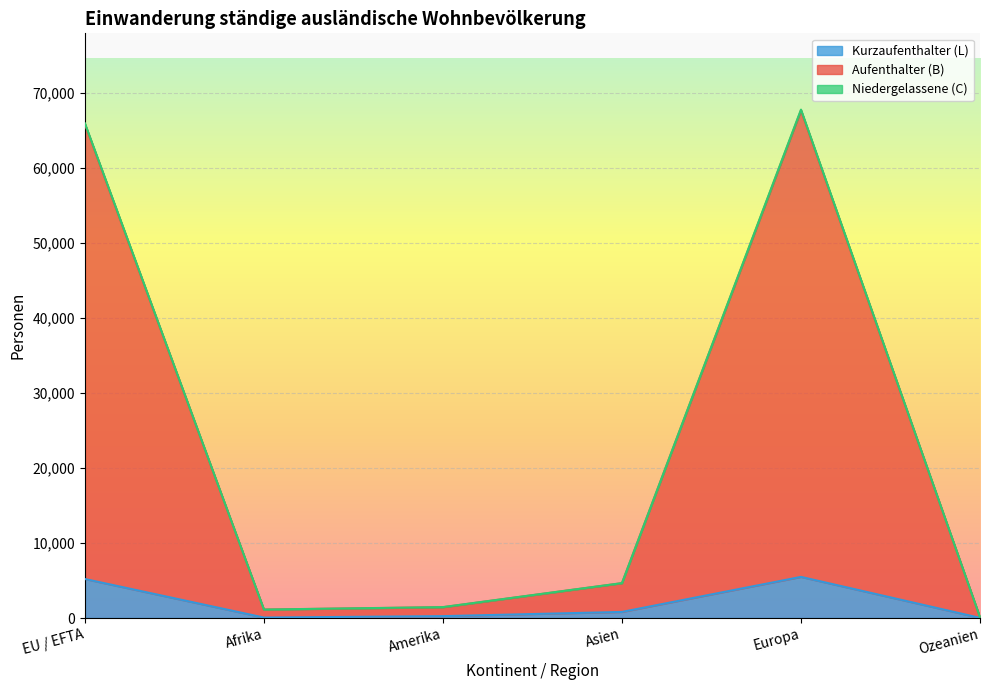

List the series in order of their peak value, highest first.

Niedergelassene (C), Aufenthalter (B), Kurzaufenthalter (L)